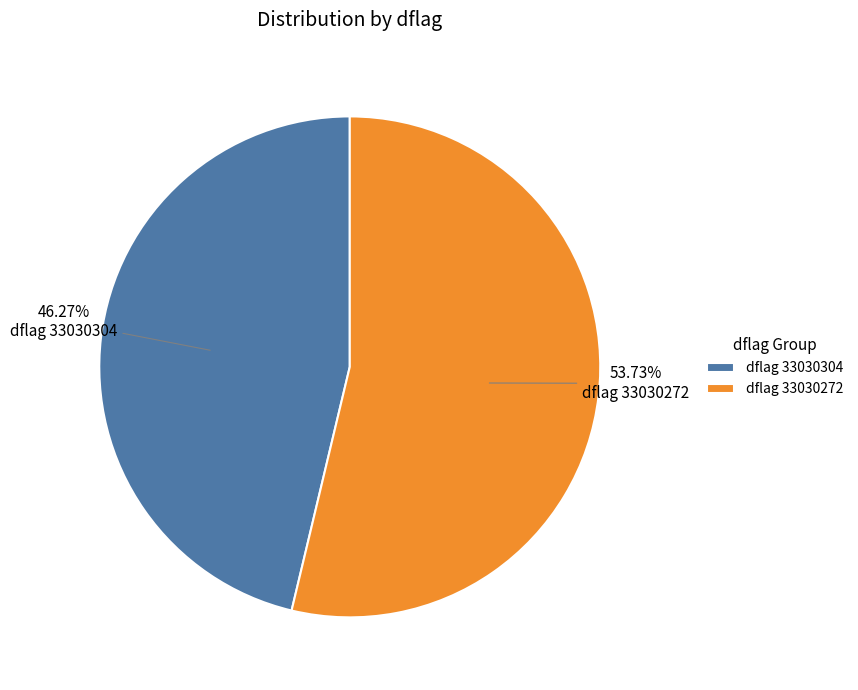

Between dflag 33030272 and dflag 33030304, which is larger?

dflag 33030272